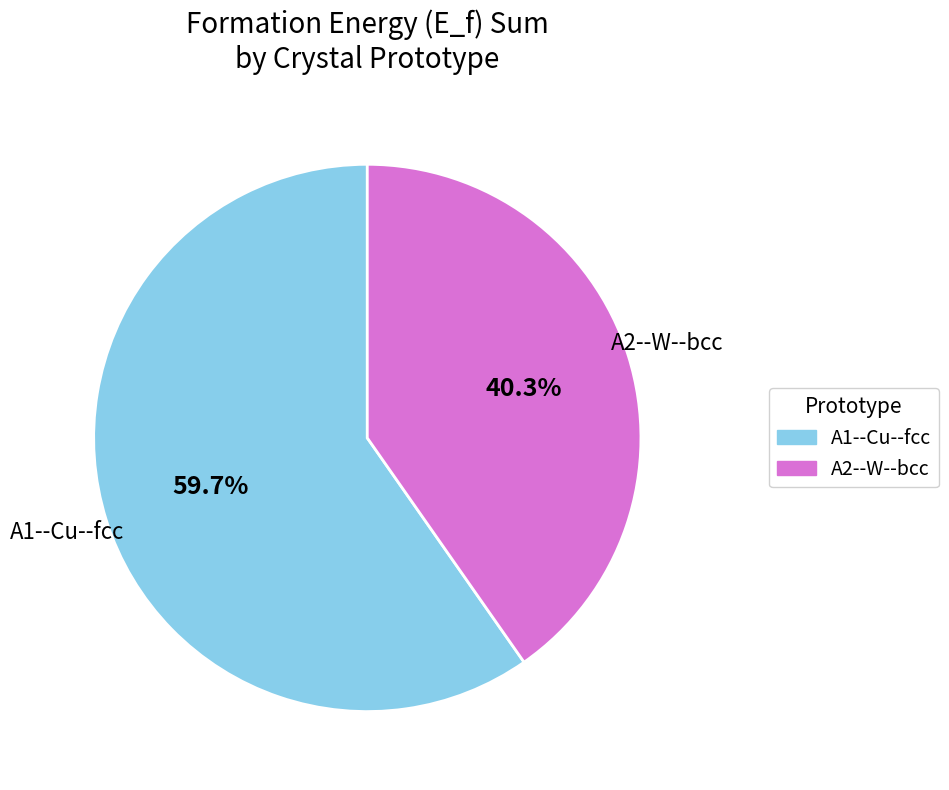

Rank the categories by value from lowest to highest.

A2--W--bcc, A1--Cu--fcc